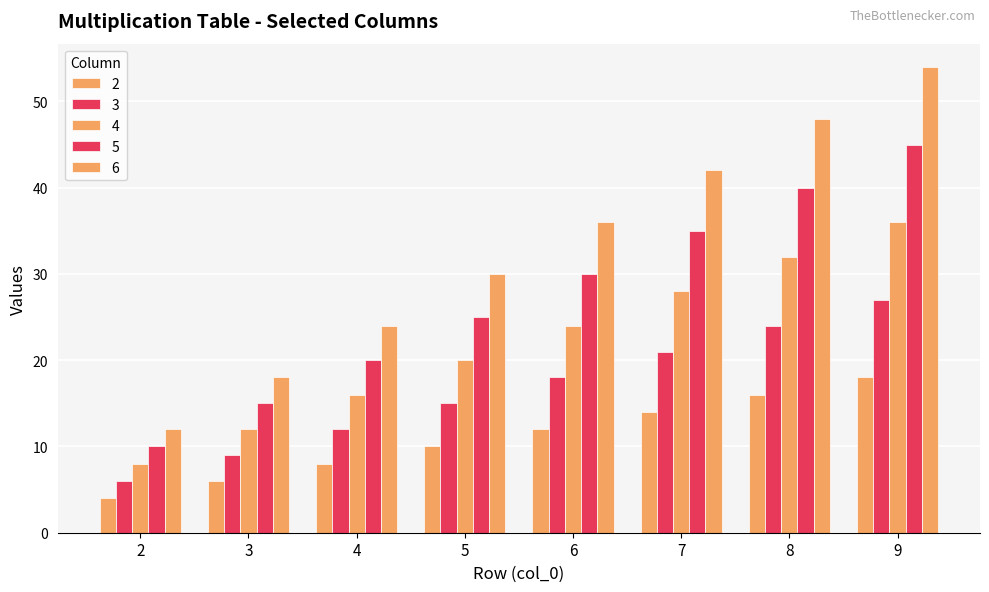

At which label does 4 first exceed 24?

7